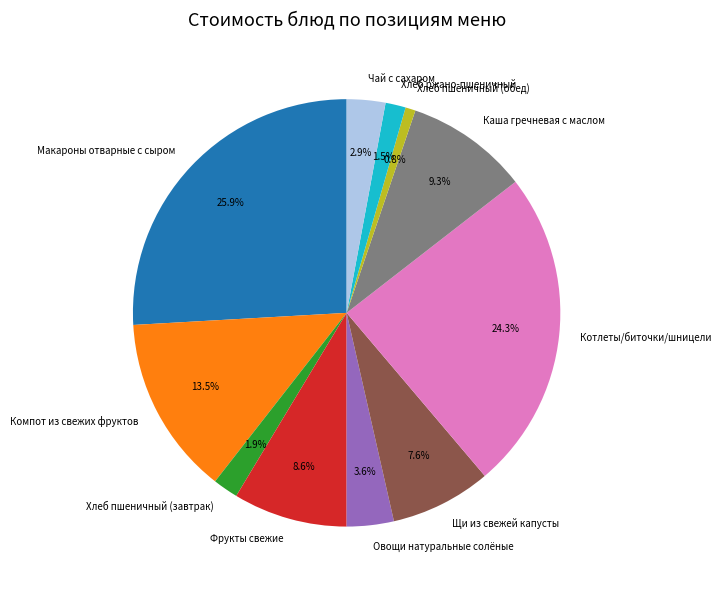

What is the total percentage of Хлеб ржано-пшеничный and Хлеб пшеничный (завтрак)?

3.4%